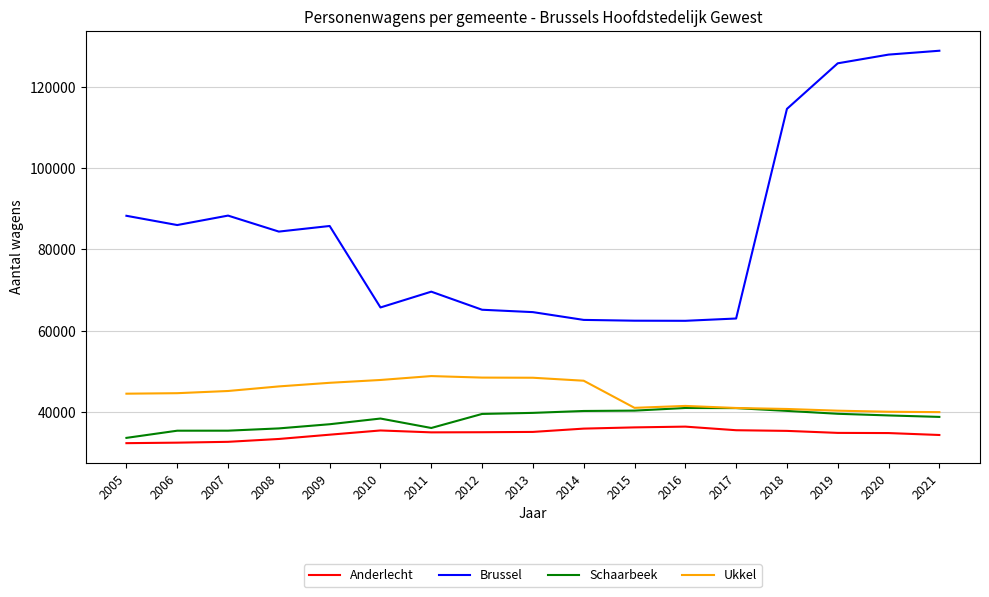

True or false: Ukkel has more than 1 points higher than both neighbors.

True